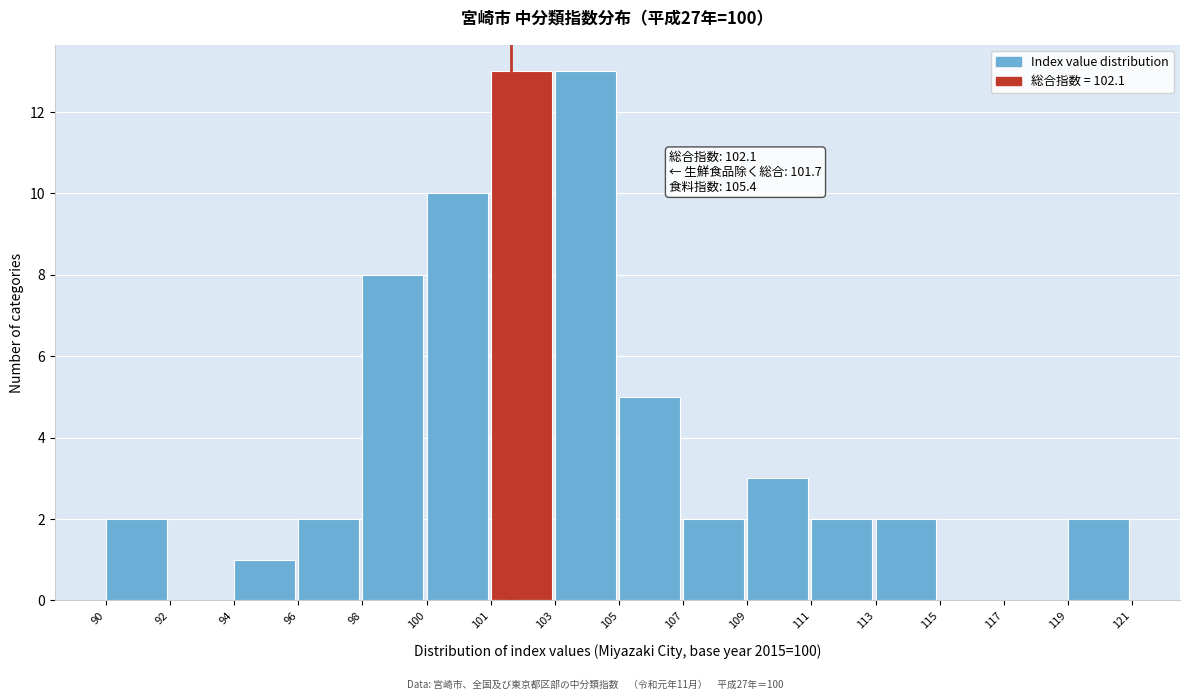

Reading right to left, extract all data points from this chart.

119=2	117=0	115=0	113=2	111=2	109=3	107=2	105=5	103=13	101=13	100=10	98=8	96=2	94=1	92=0	90=2